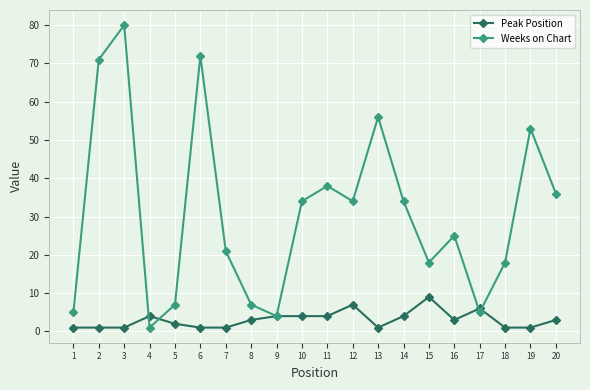

How many lines are shown in the chart?

2